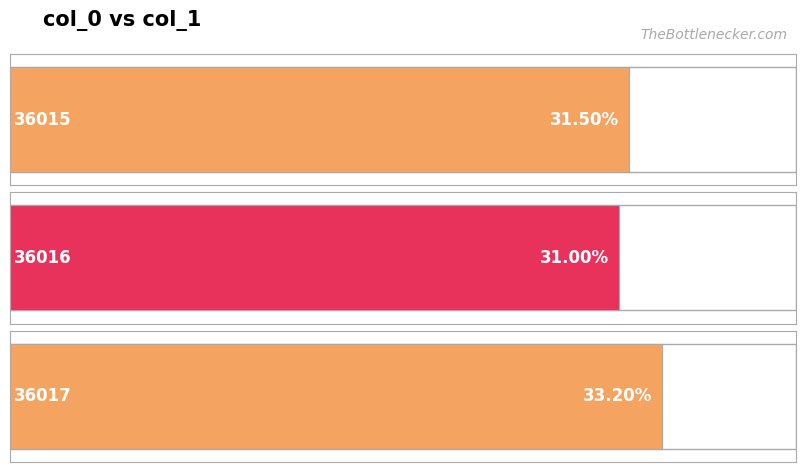

What value does the data have at 36015?

0.3